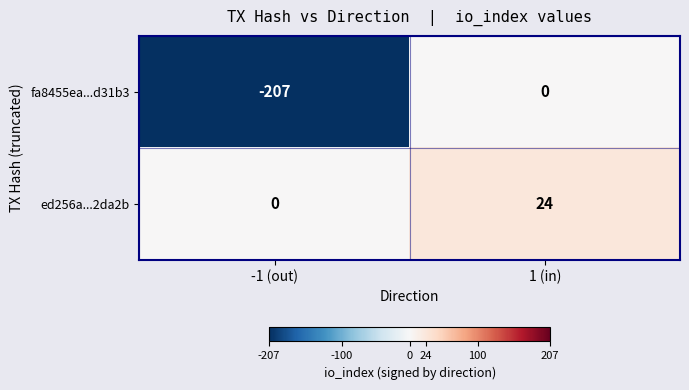

Which label corresponds to the largest value in the chart?

1 (in)